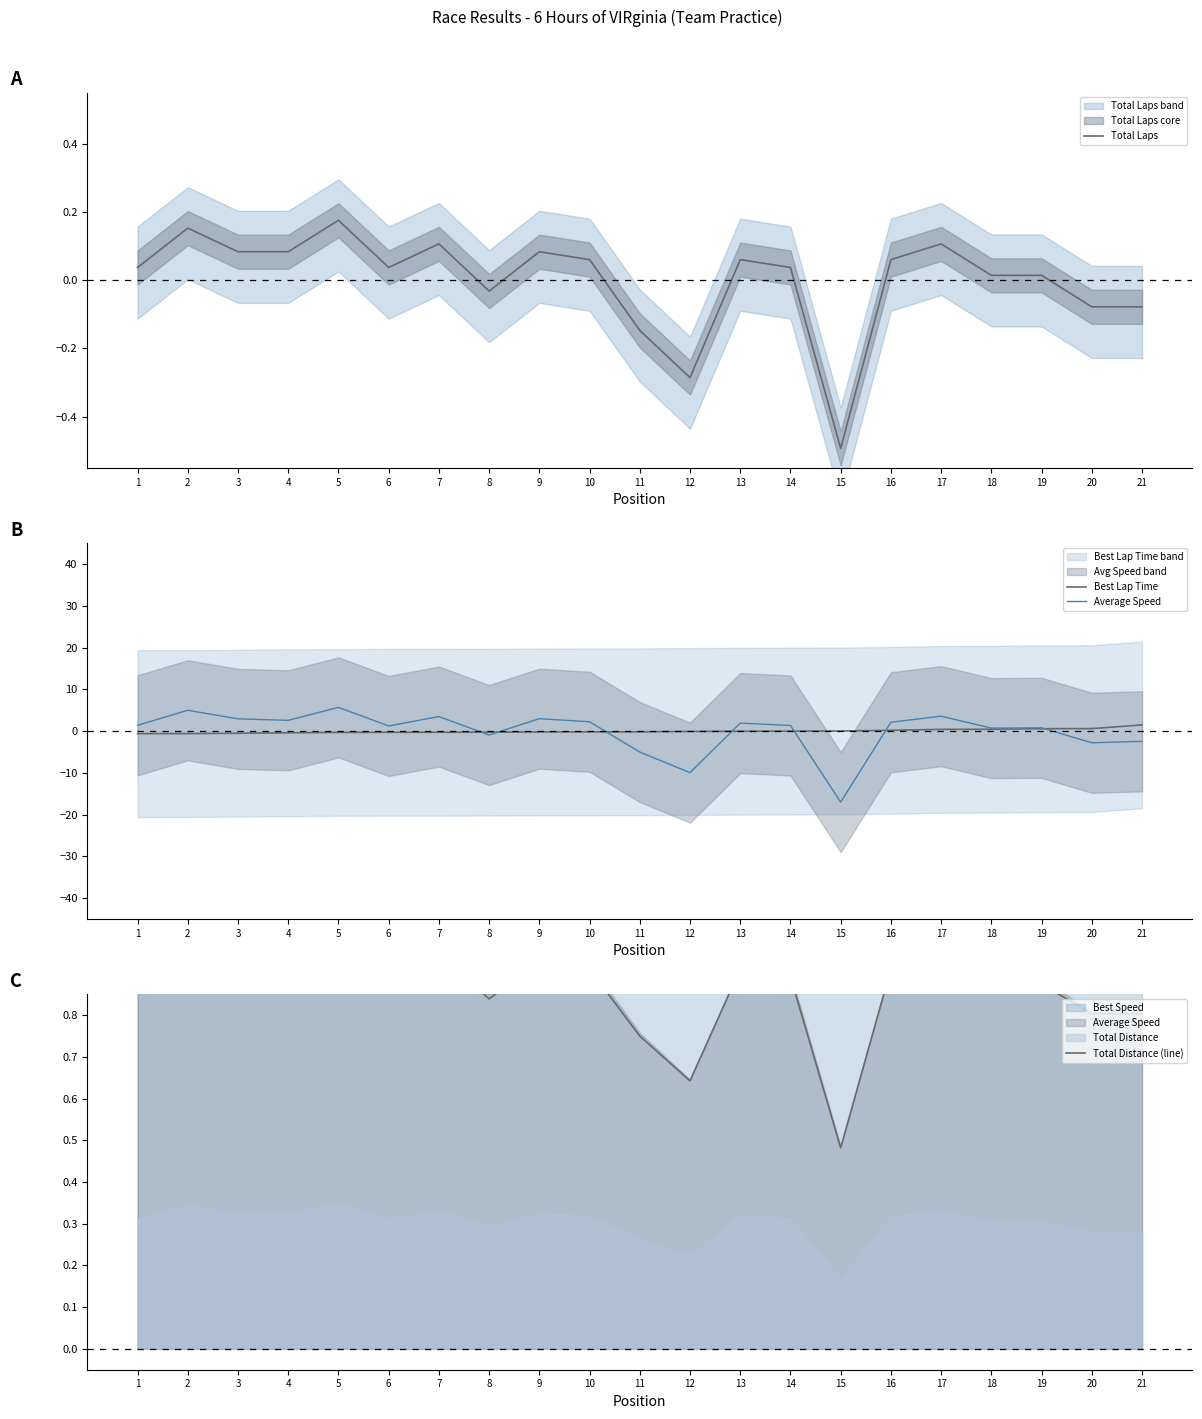

What is the sum of all Total Distance (line) values?

18.1